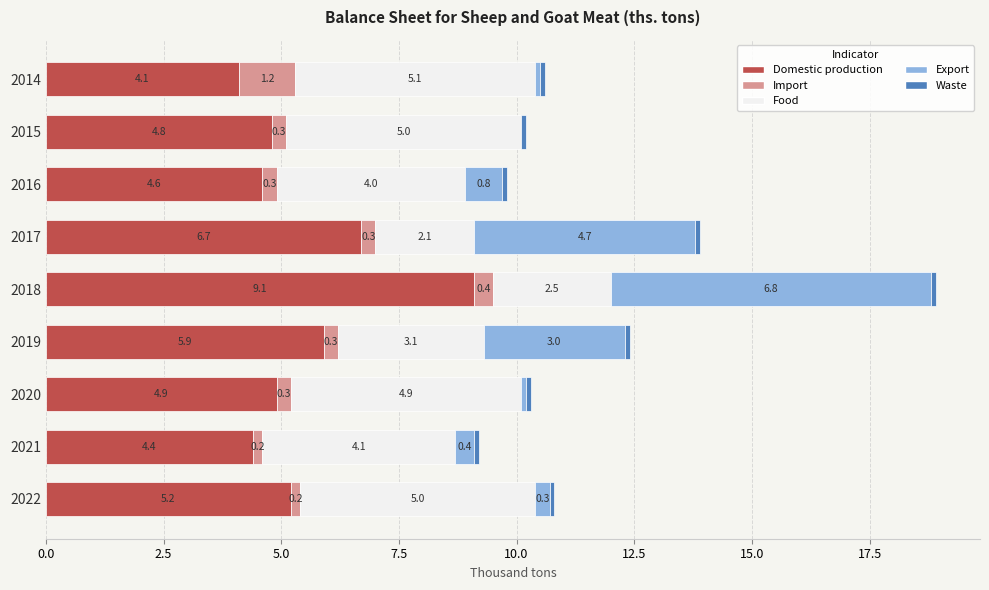

How many categories are shown in the chart?

9